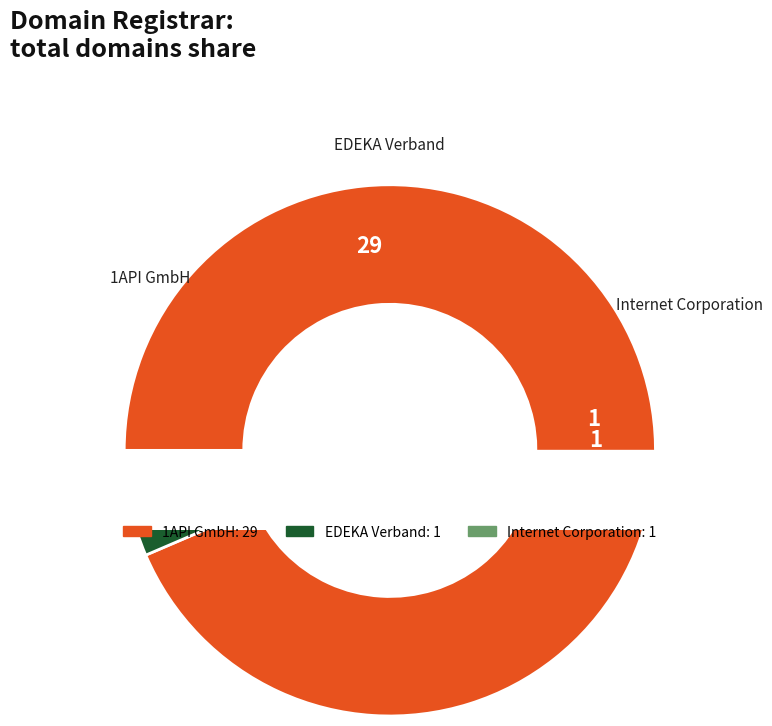

How many slices are in this pie chart?

3